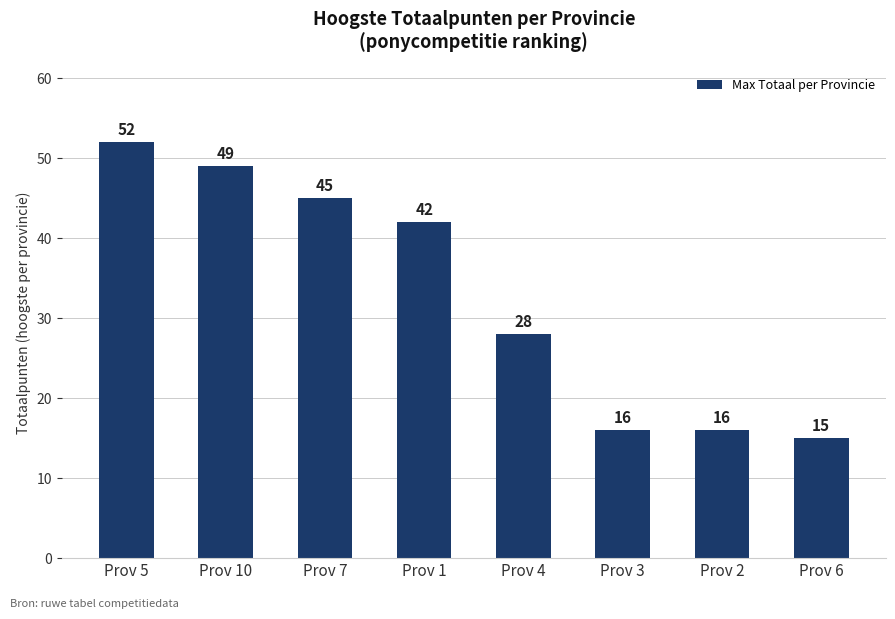

The chart shows a value of 28 at Prov 2. True or false?

False